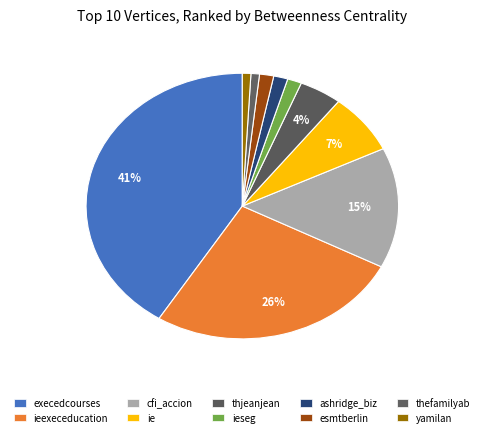

Does execedcourses account for over 50% of the chart?

No